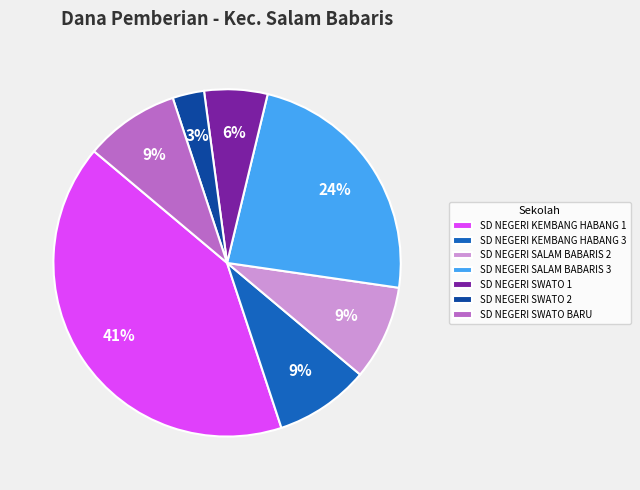

Is there any slice that represents more than half of the pie?

No